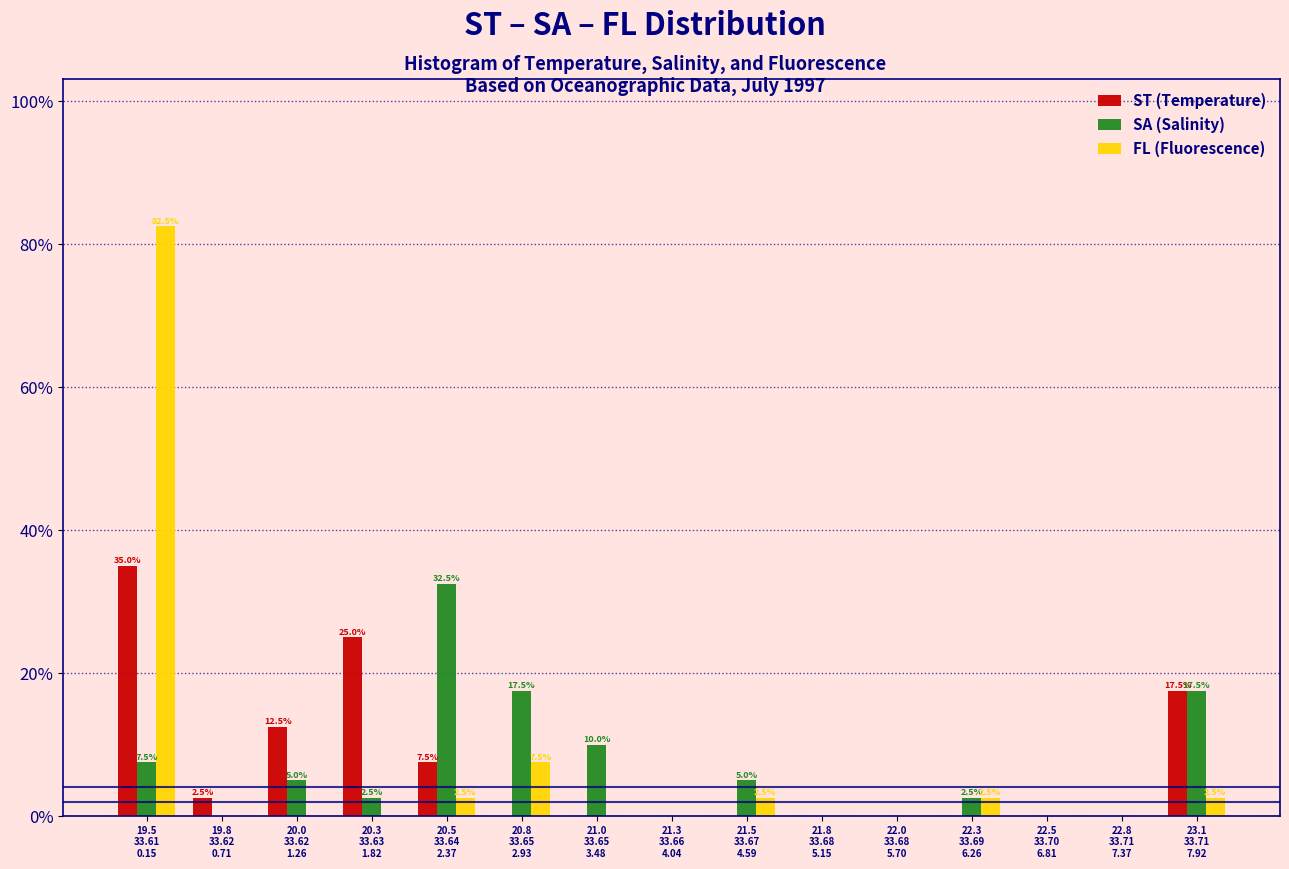

What is the maximum value shown in the chart?

82.5